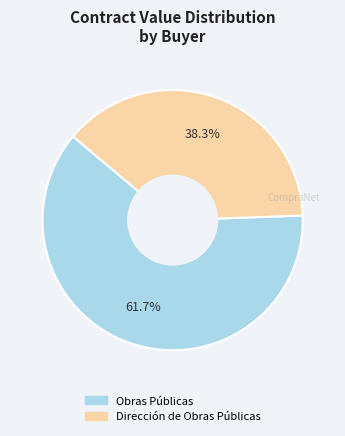

How many segments does this pie chart have?

2